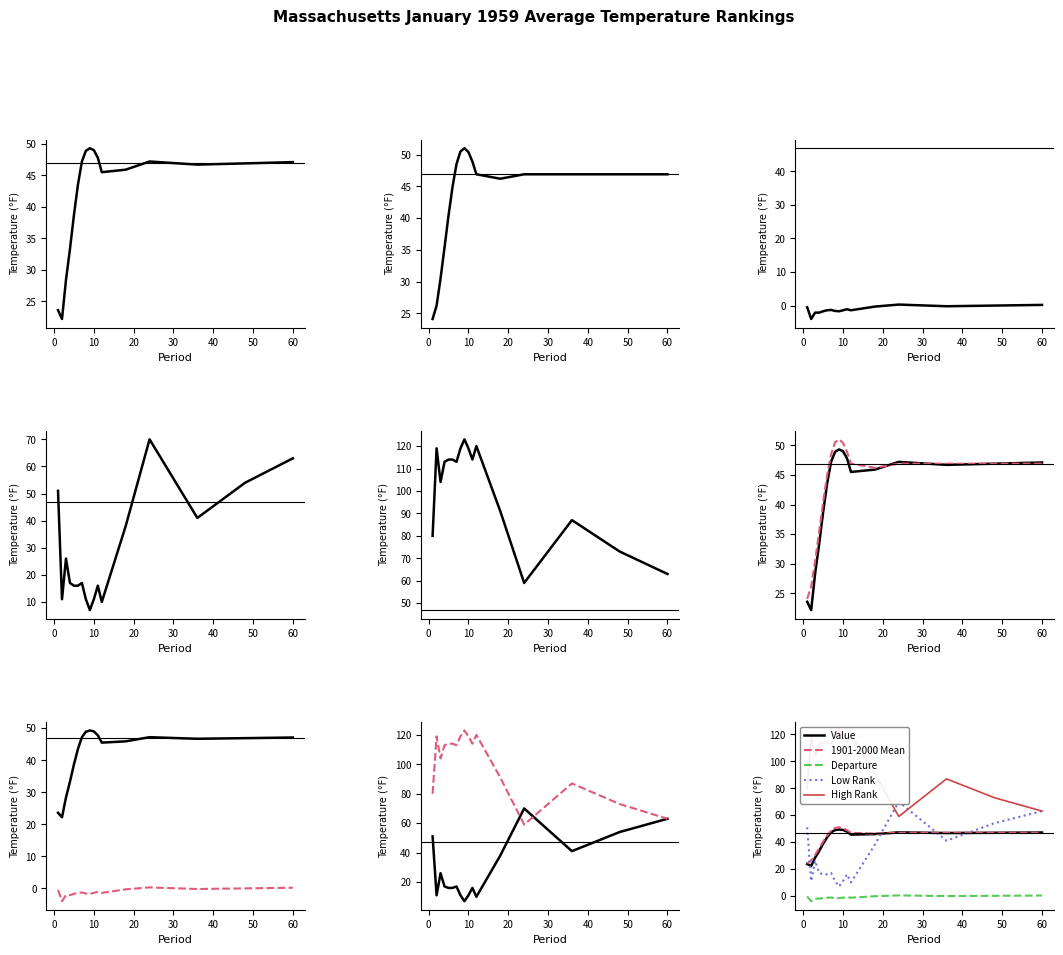

At how many categories does at least one series exceed 108?

10